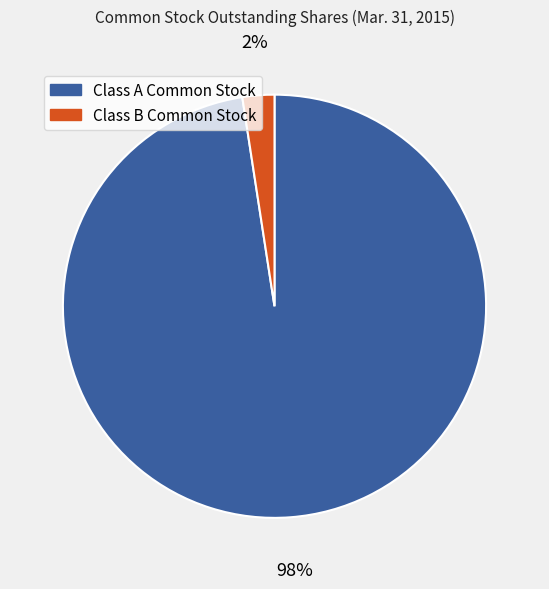

Do Class A Common Stock and Class B Common Stock together represent more than half of the pie?

Yes